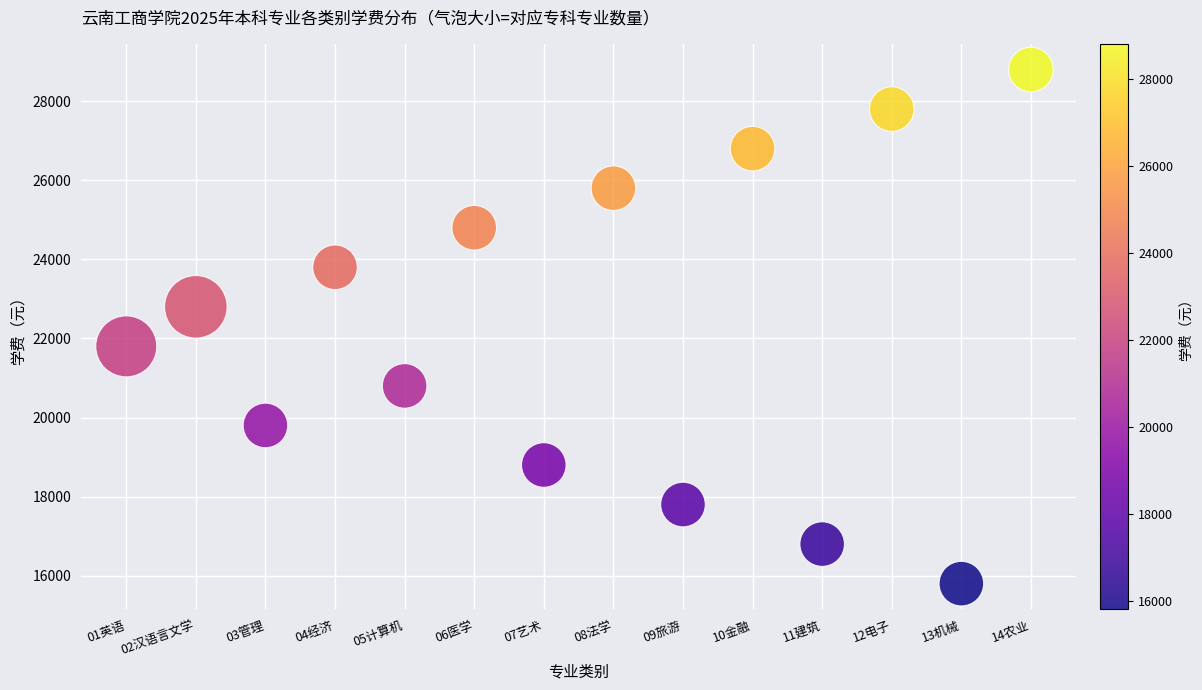

How many points are shown in the scatter plot?

14